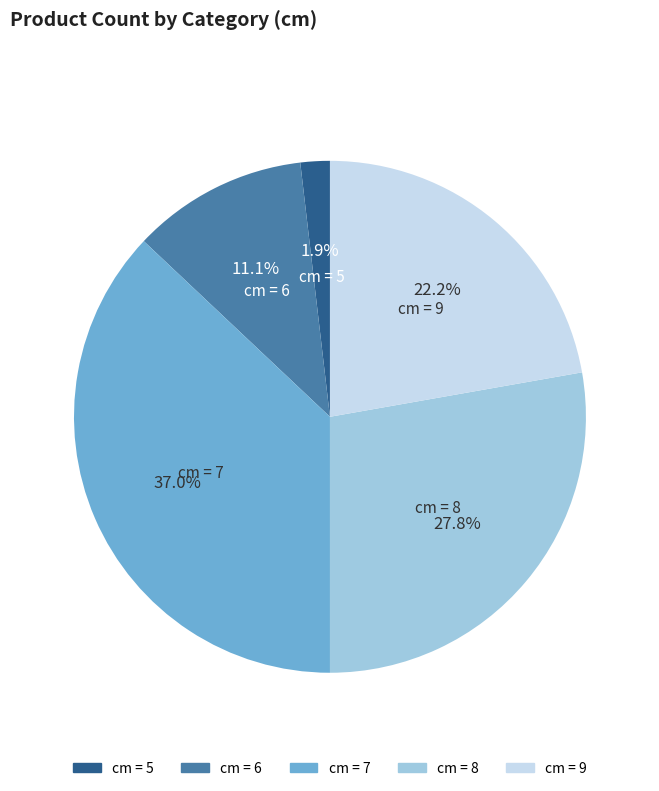

Does any single category account for the majority?

No